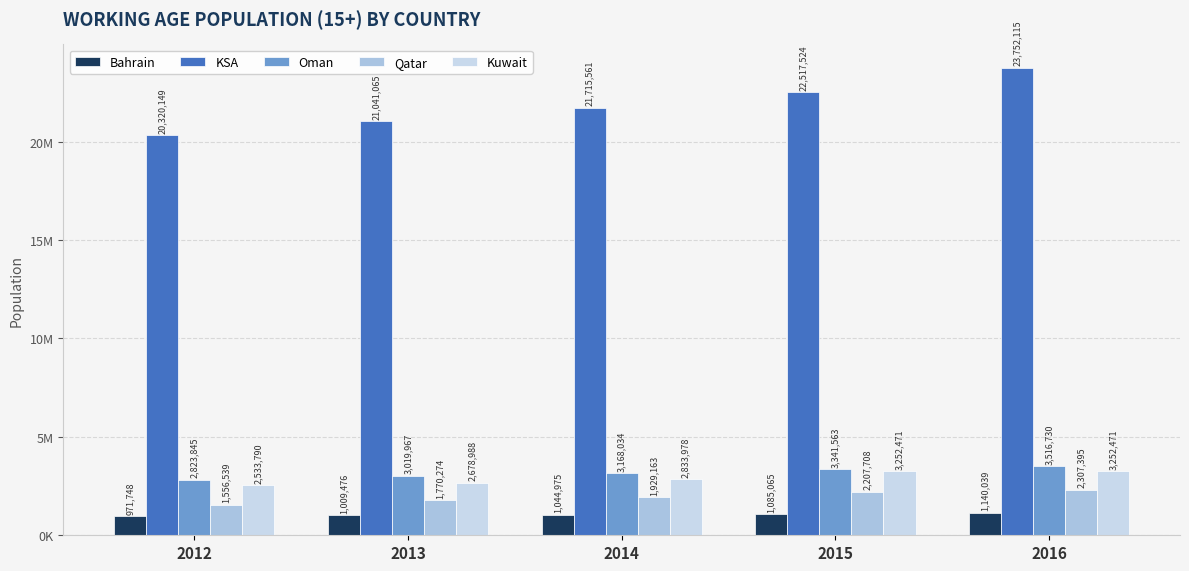

How many Bahrain values are between 1009476 and 1085065?

3